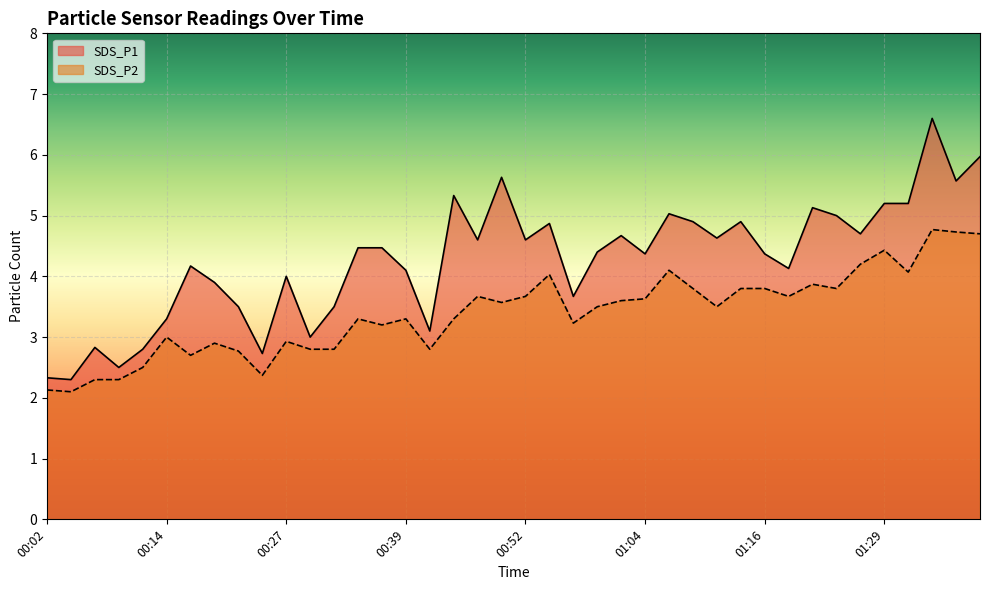

List the series in order of their peak value, lowest first.

SDS_P2, SDS_P1